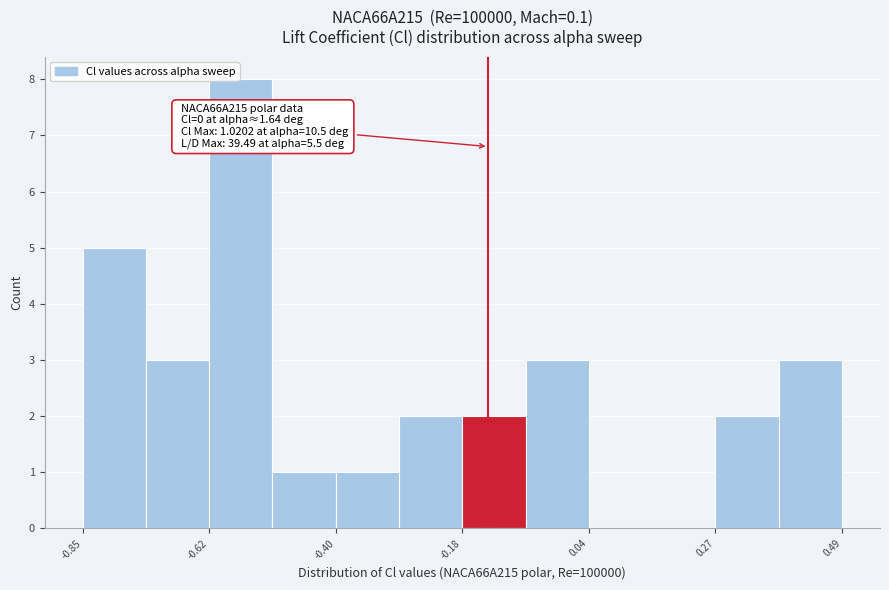

Read against the x-axis, roughly where is the centre of the tallest bar?

-0.55